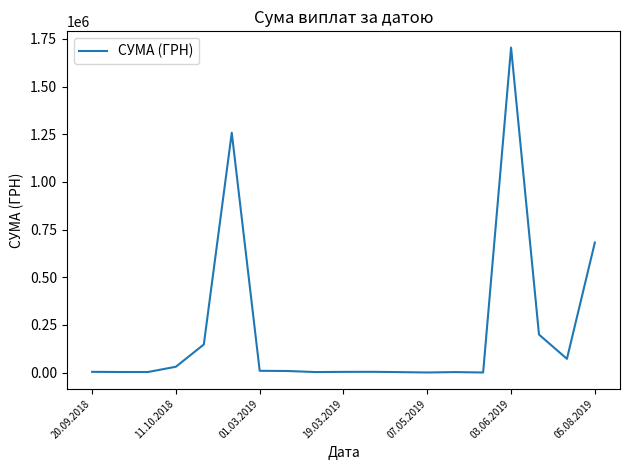

What is the maximum value shown in the chart?

1704485.8